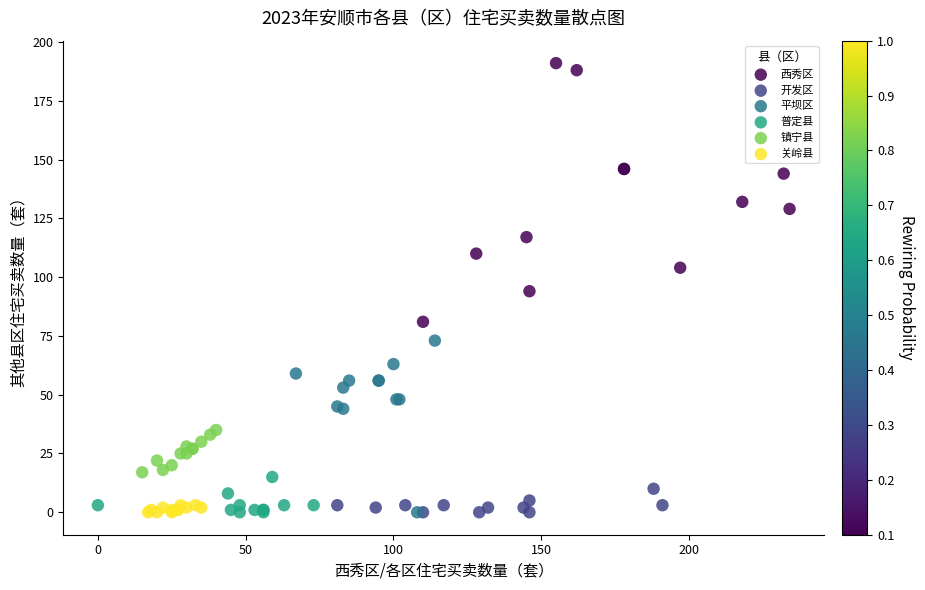

Which series reaches the maximum Y coordinate?

西秀区